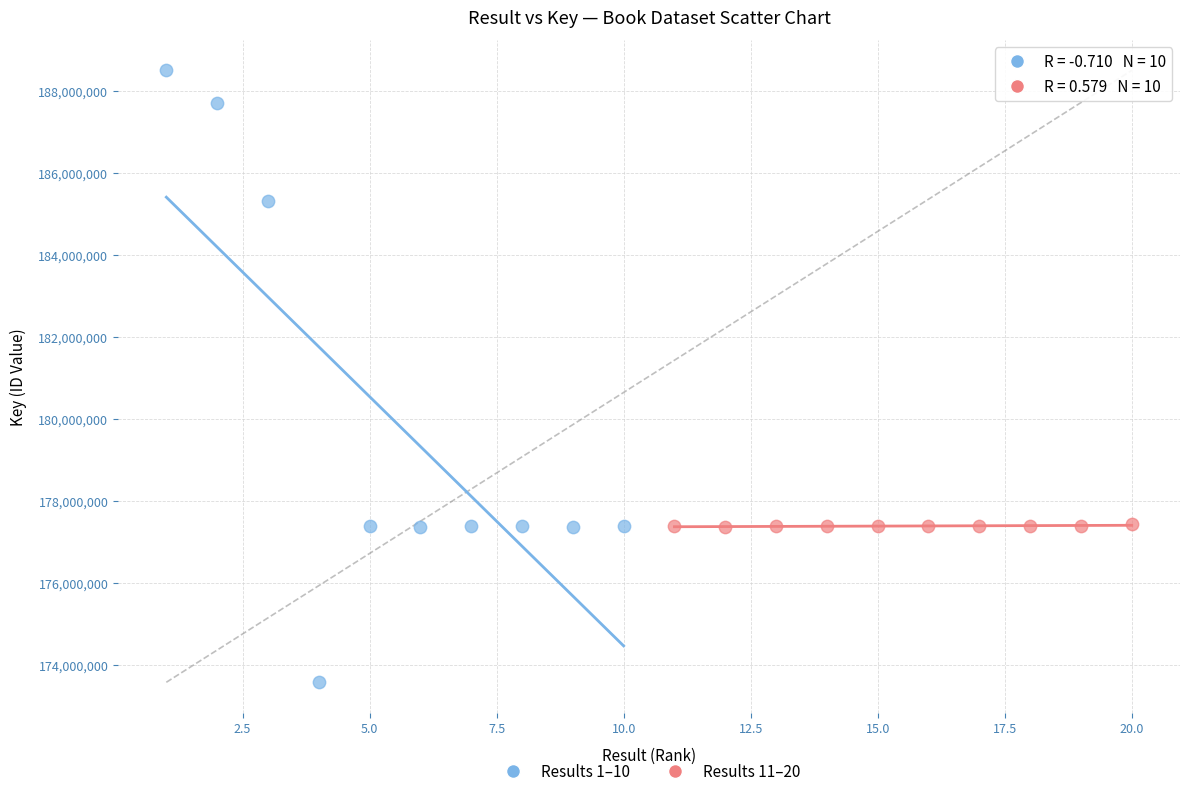

Which series reaches the minimum Y coordinate?

Results 1–10